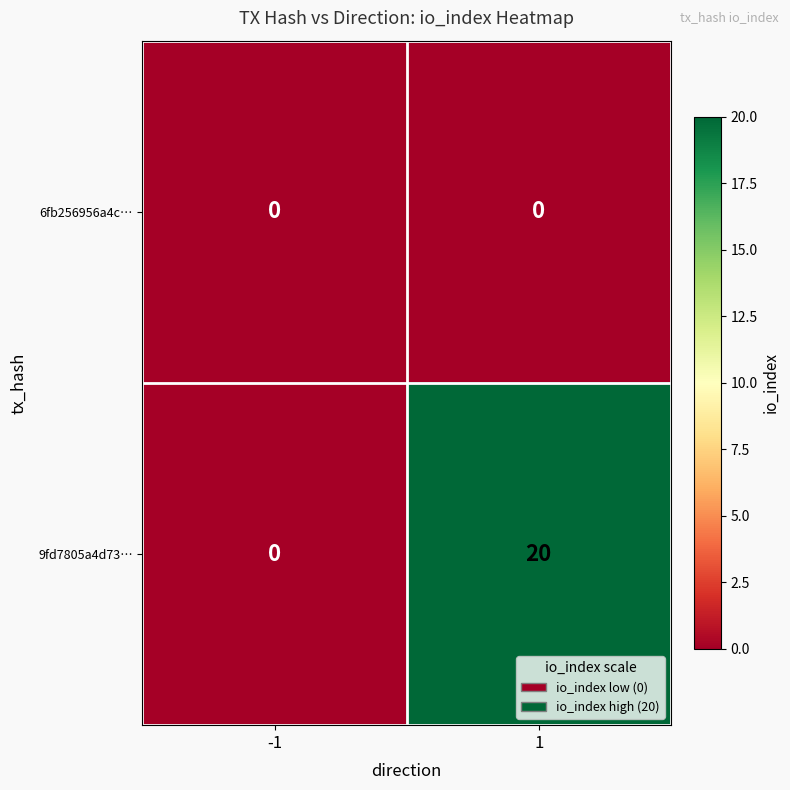

Count the number of categories in the chart.

2